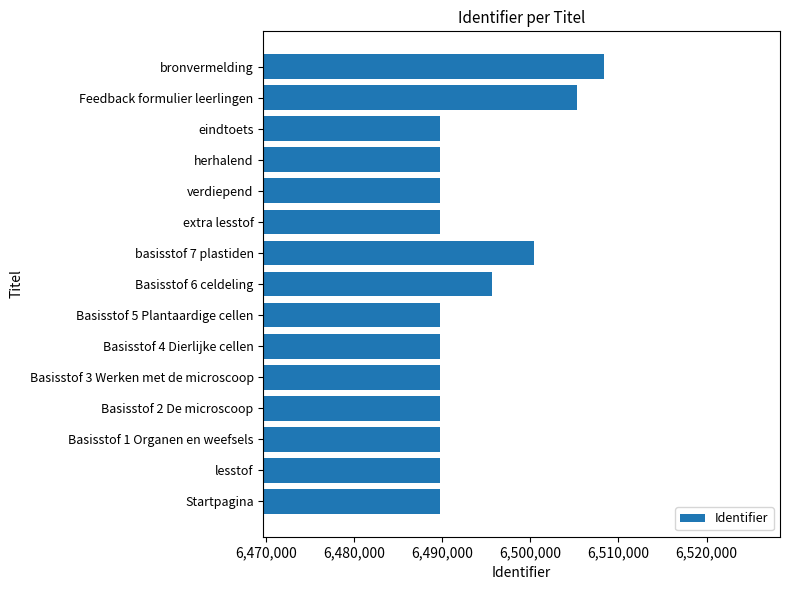

Approximately how many times larger is the value at Basisstof 2 De microscoop compared to eindtoets?

1.0